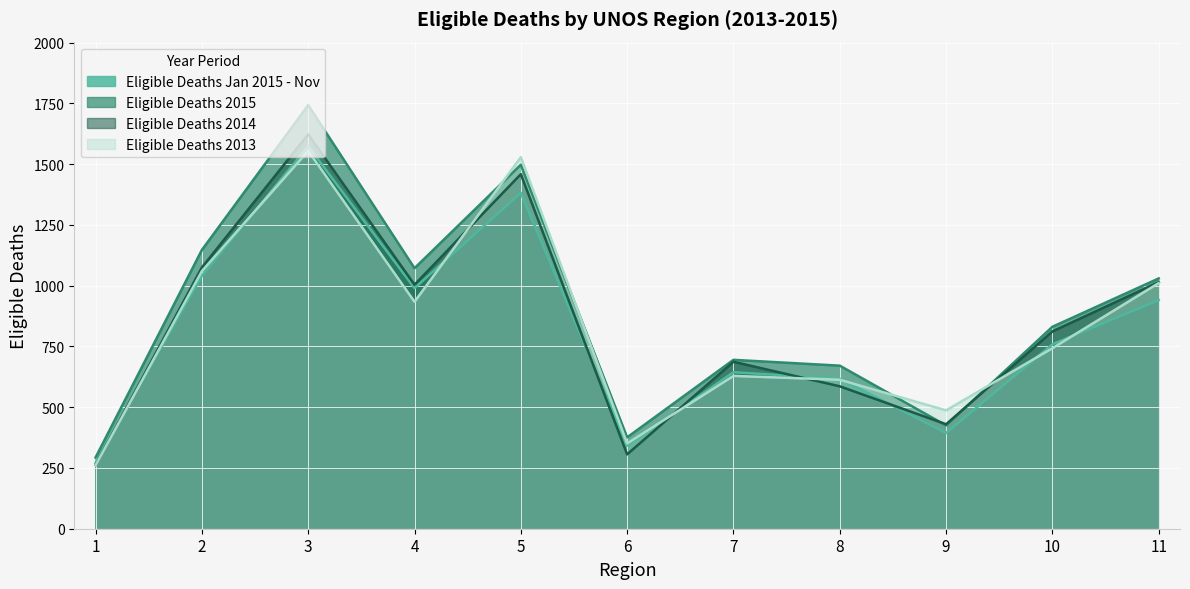

What is the maximum value for Eligible Deaths 2013?

1555